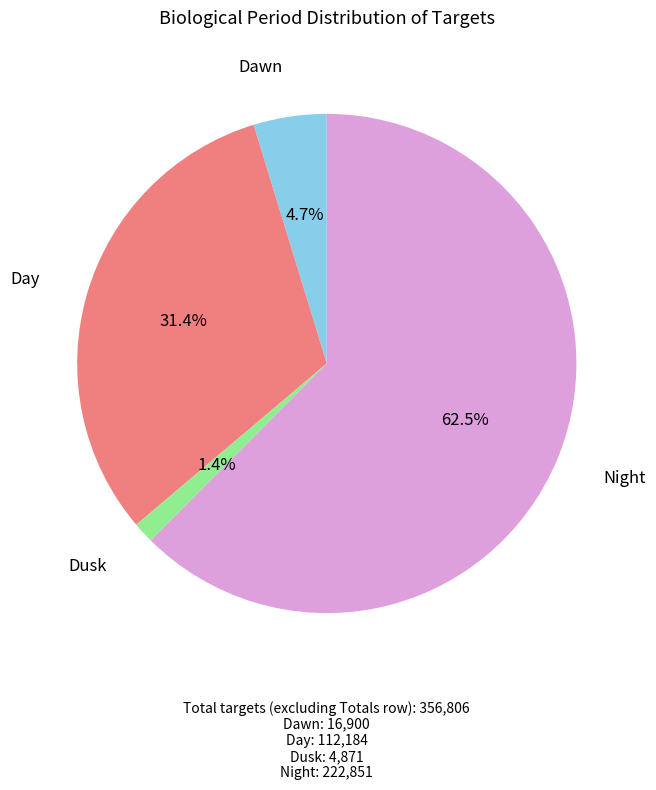

Is there a majority slice in this chart?

Yes